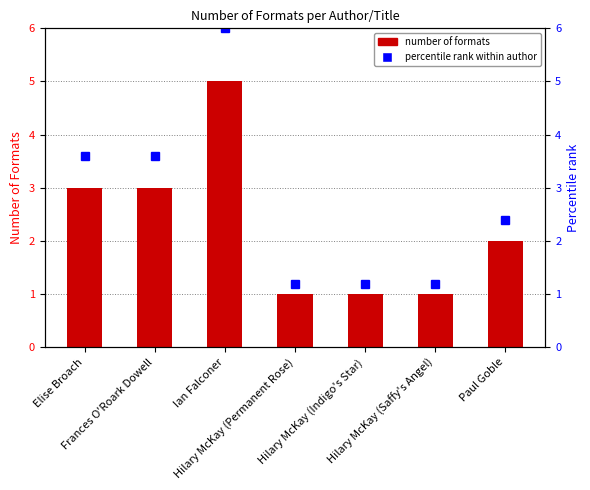

What is the label of the 5th bar from the right?

Ian Falconer